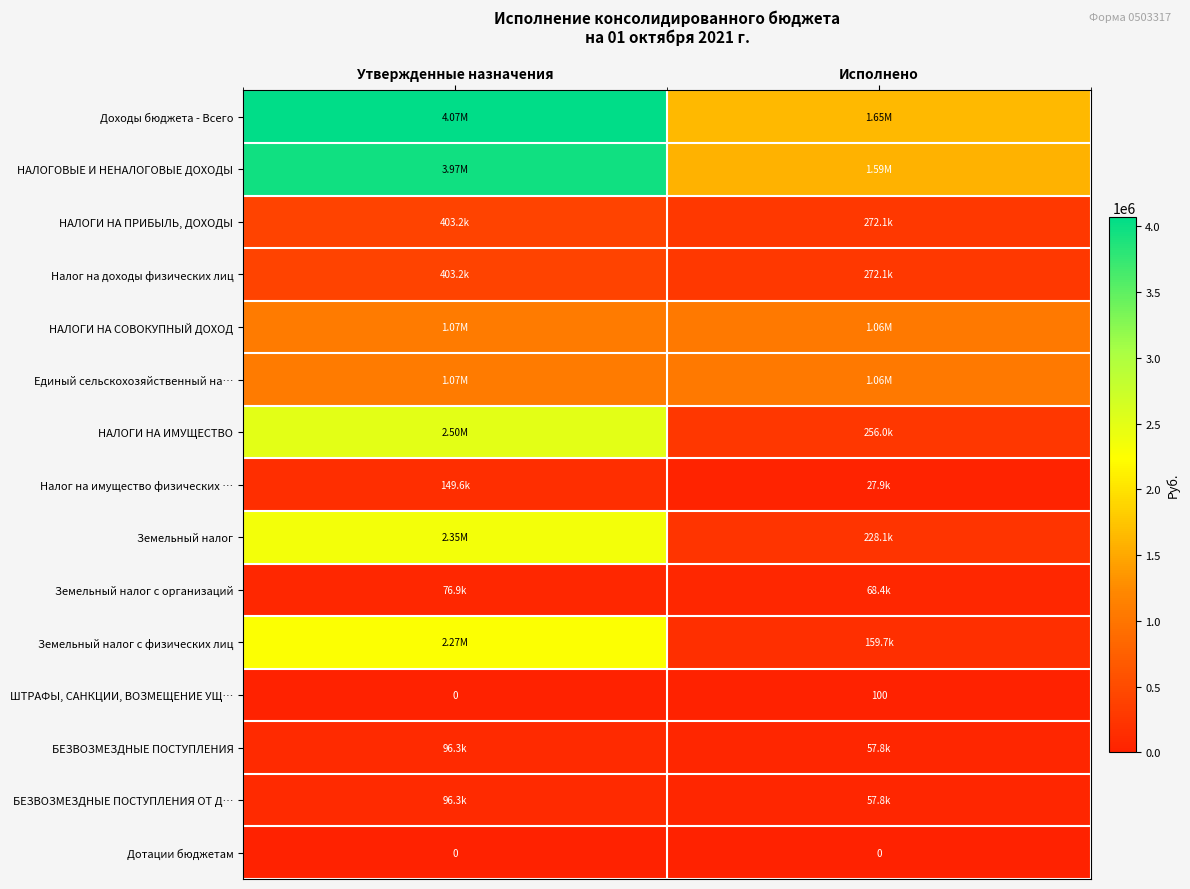

List the labels in order of ШТРАФЫ, САНКЦИИ, ВОЗМЕЩЕНИЕ УЩ… value, smallest first.

Утвержденные назначения, Исполнено